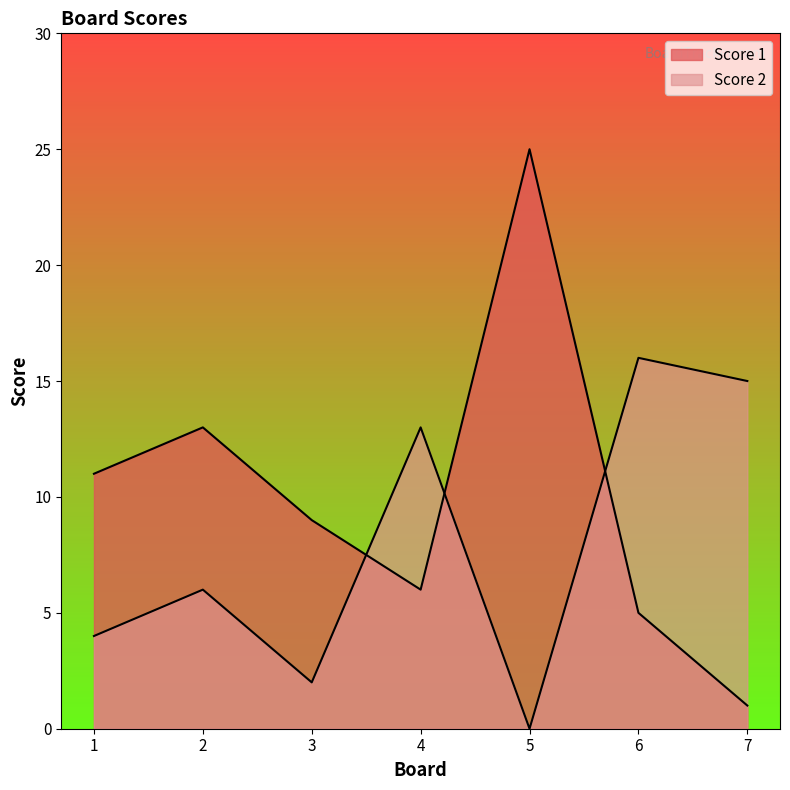

Is it true that Score 2 equals 24 at 7?

False